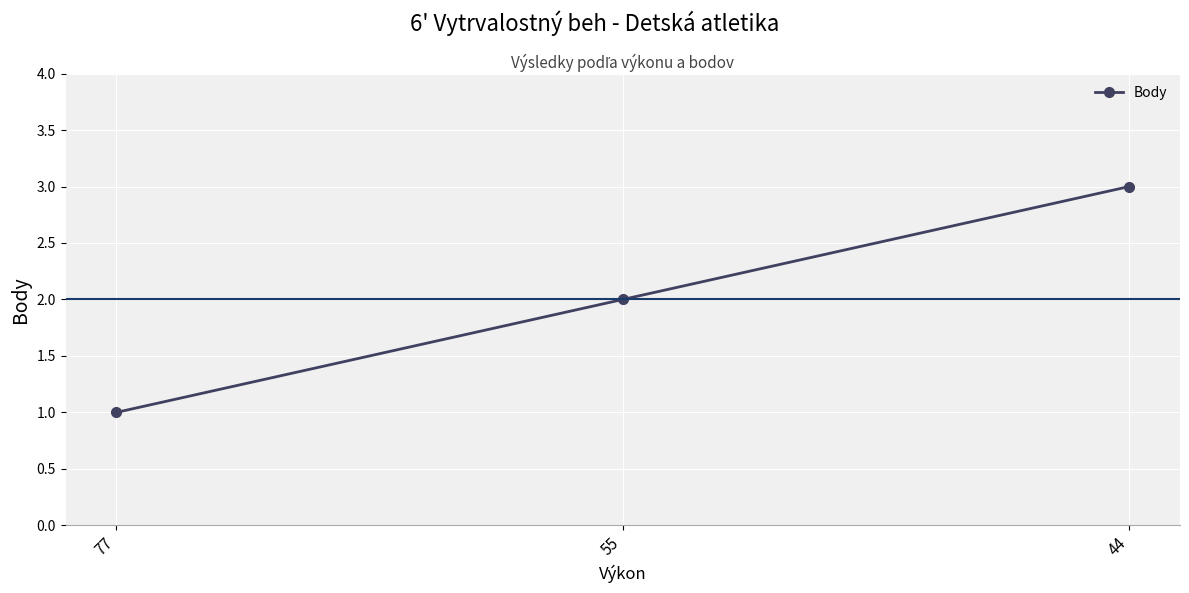

Reading left to right, transcribe all the data shown in this chart.

77=1	55=2	44=3